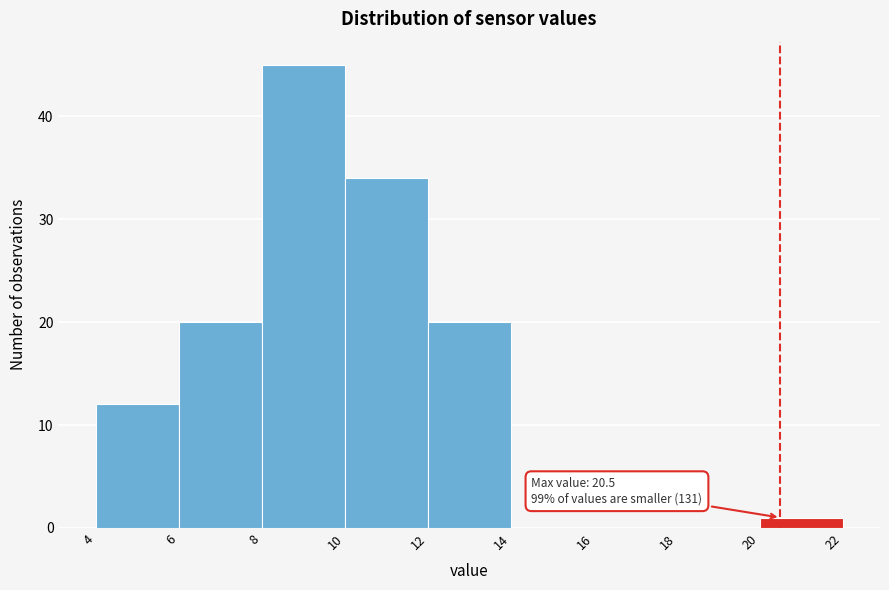

Which range on the x-axis has the tallest bar?

8 to 10